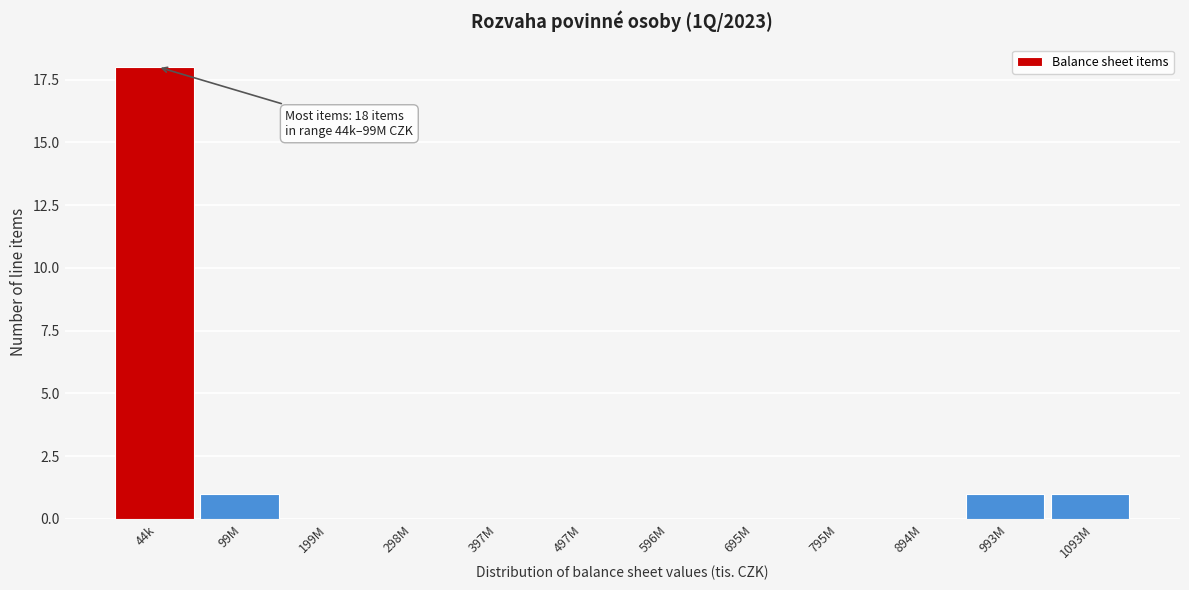

Reading left to right, transcribe all the data shown in this chart.

44k=18	99M=1	199M=0	298M=0	397M=0	497M=0	596M=0	695M=0	795M=0	894M=0	993M=1	1093M=1